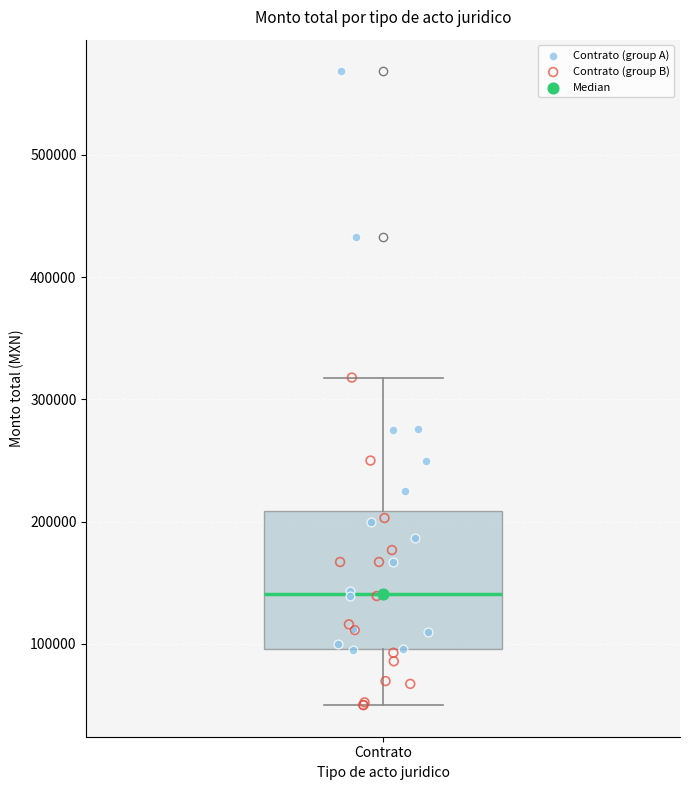

Transcribe this box plot: give where the median line is, the range the box spans, and where the two whiskers end, as read against the y-axis. The values are not printed on the chart, so give them approximately, as read against the axis.

median 140000, box 100000 to 210000, whiskers 50000 to 320000